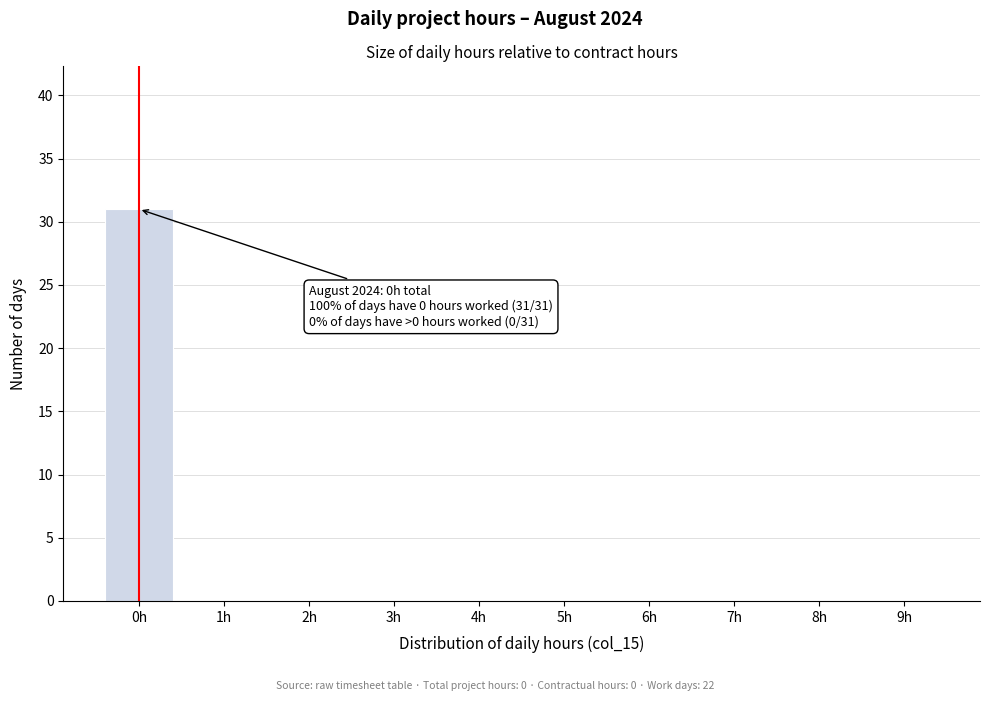

Reading right to left, what are all the values shown in this chart?

9h=0	8h=0	7h=0	6h=0	5h=0	4h=0	3h=0	2h=0	1h=0	0h=31